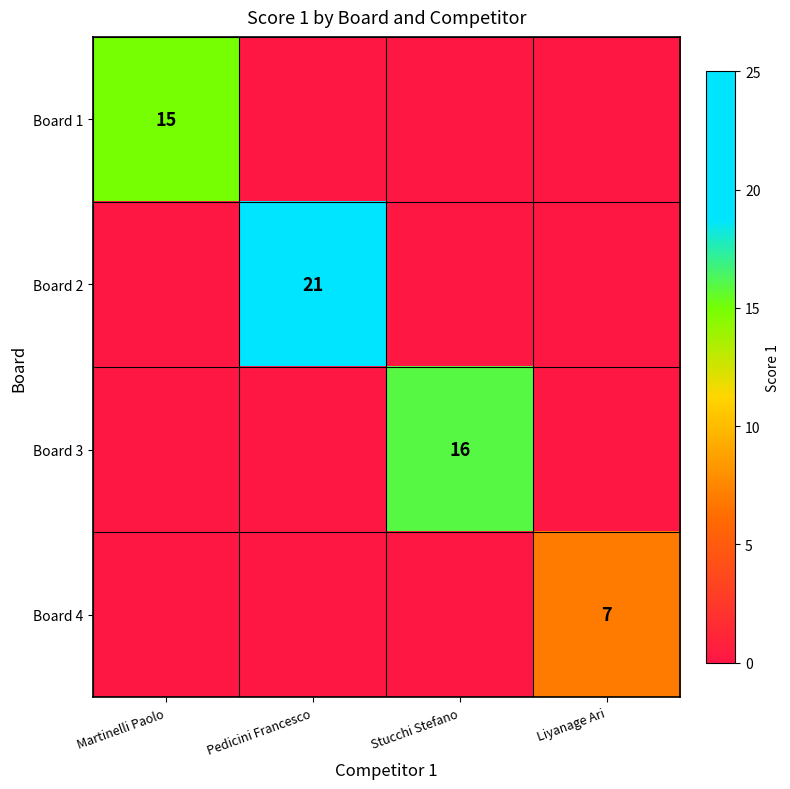

The value of Board 1 at Martinelli Paolo is 15. True or false?

True